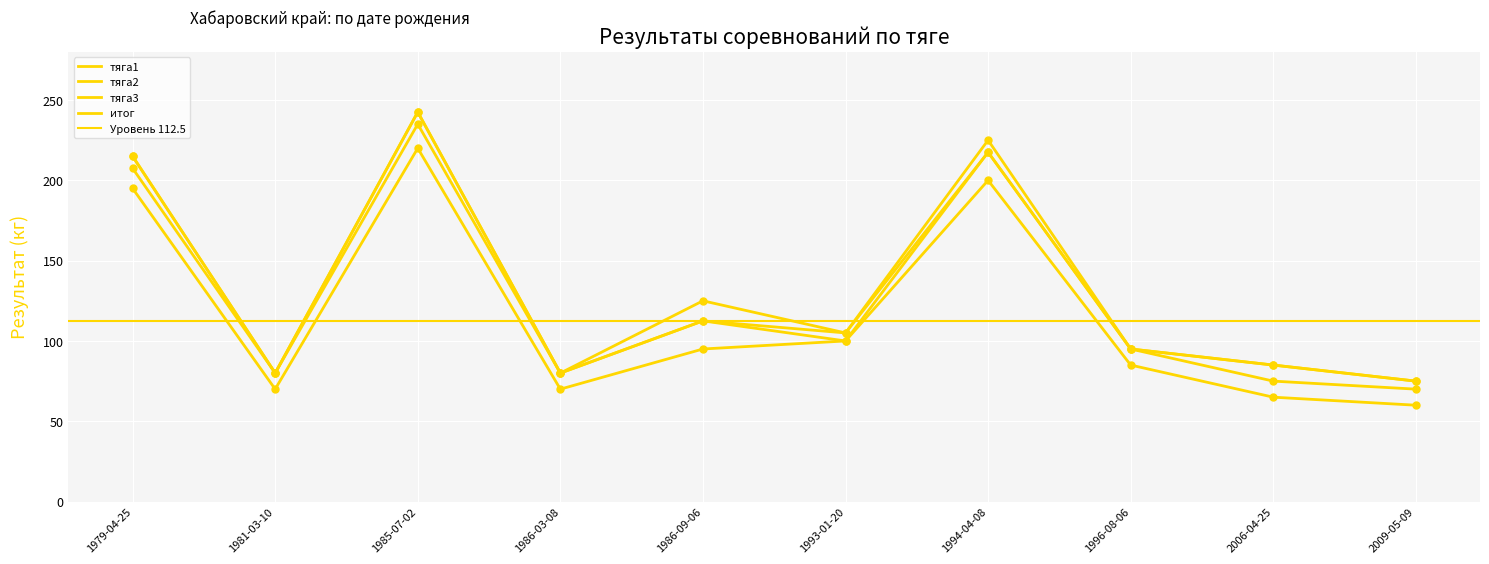

Which series has the widest spread of Y values?

тяга3